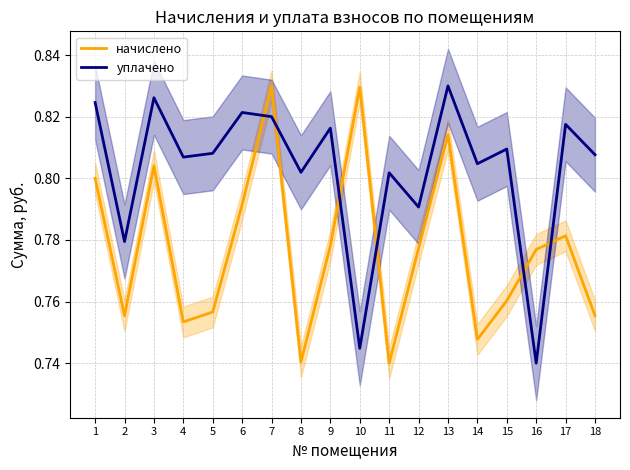

Where is the first local minimum for начислено?

2